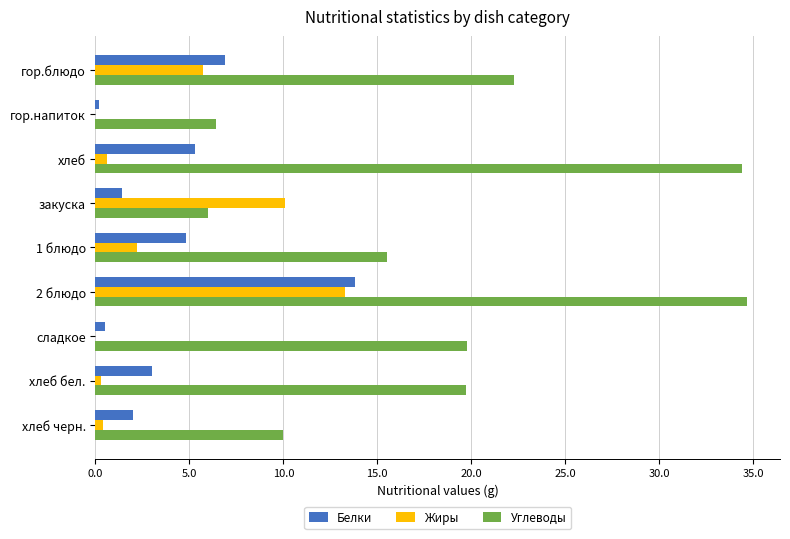

The value of Углеводы at 1 блюдо is 15.5. True or false?

True